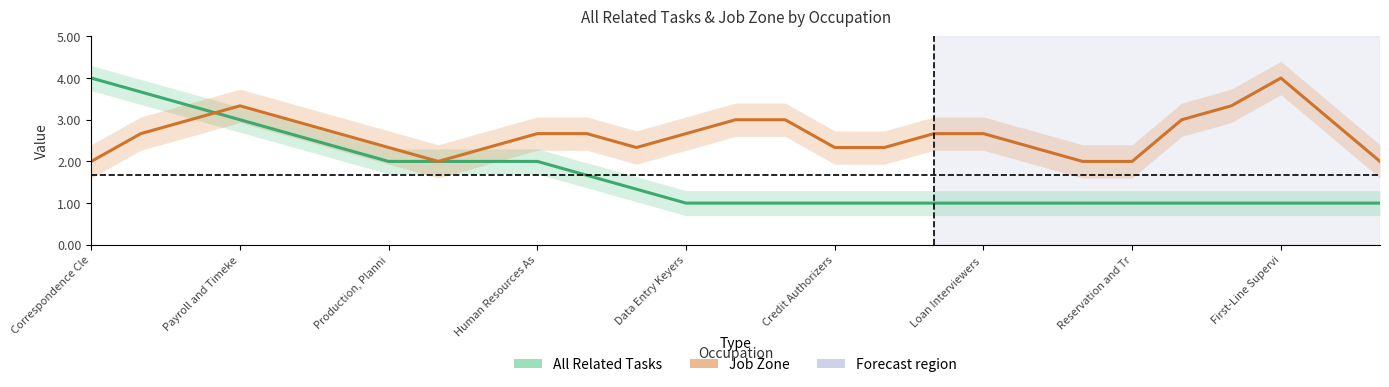

What is the sum of the All Related Tasks values at Correspondence Cle and 14?

5.0